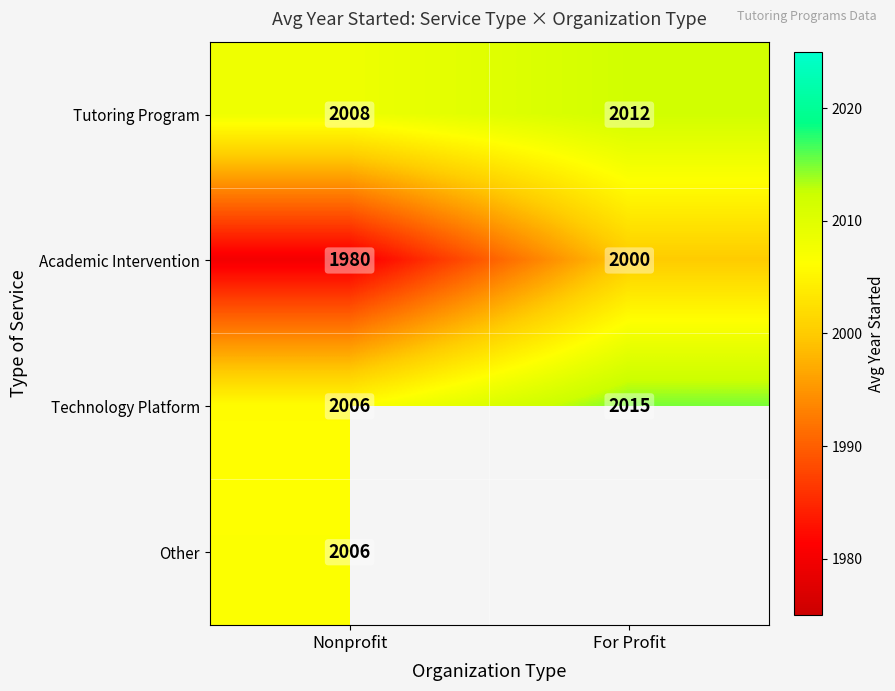

What is the minimum value shown in the chart?

1980.0